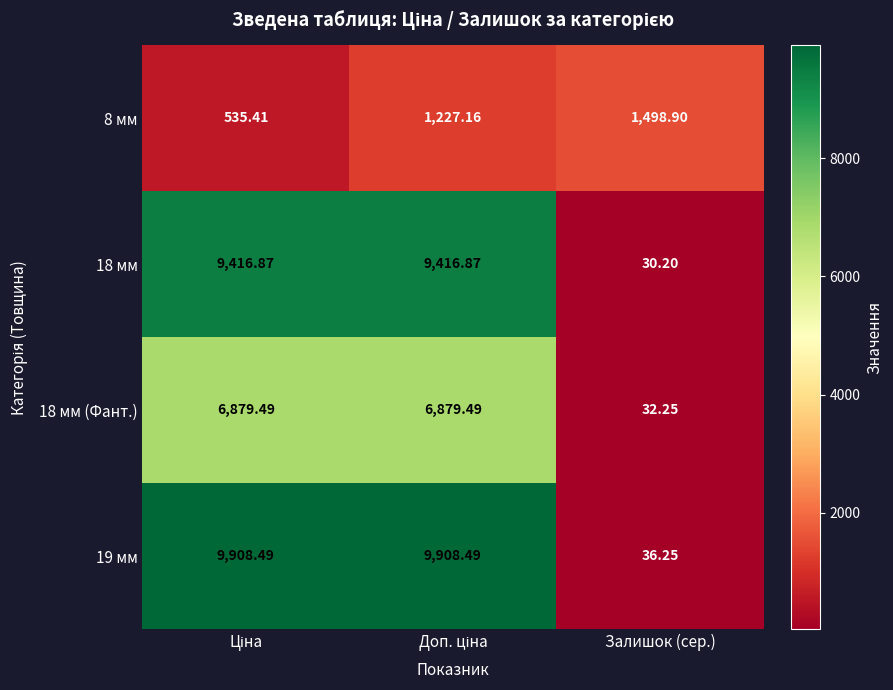

Which label corresponds to the smallest value in the chart?

Залишок (сер.)